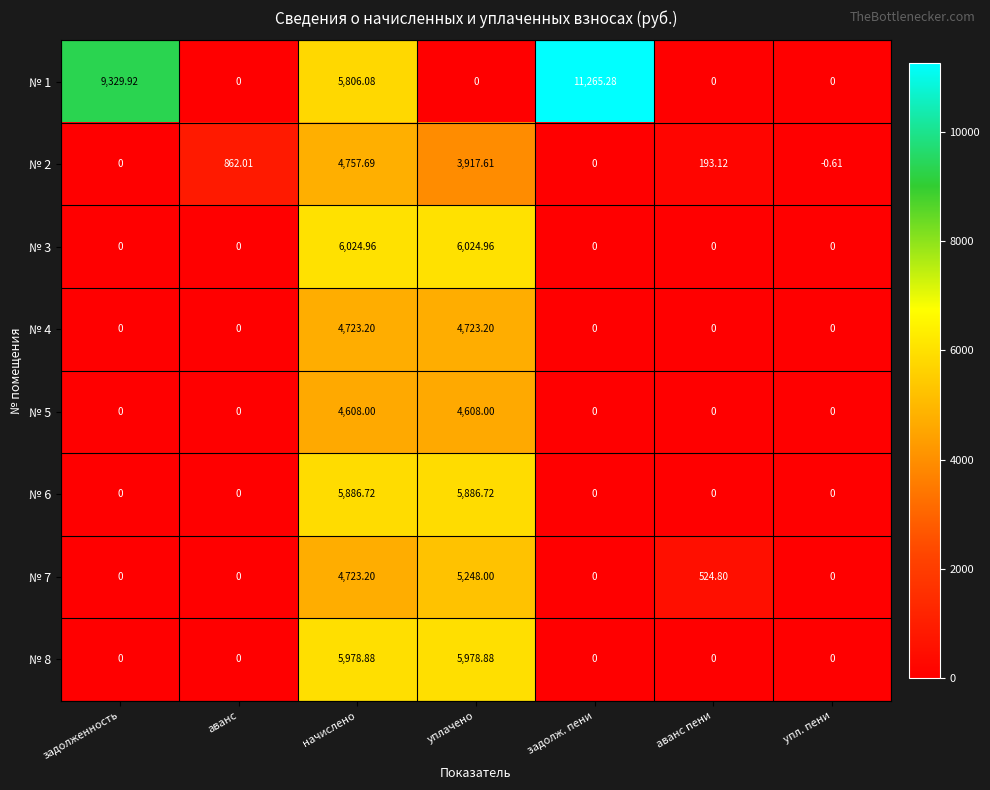

At which category is the sum across all series the highest?

начислено